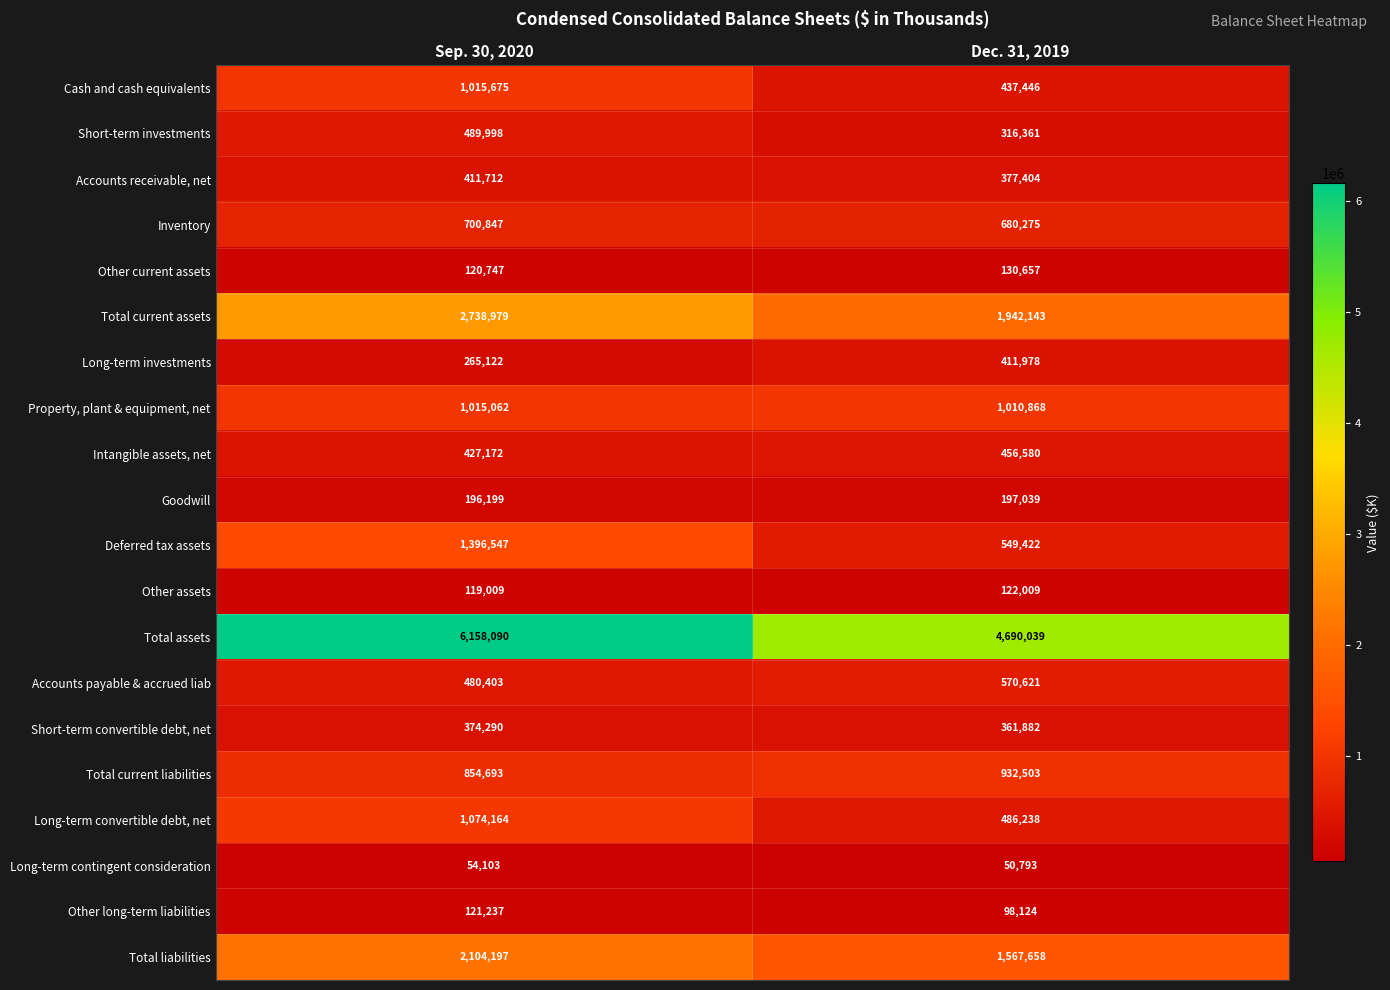

List the series in order of their peak value, highest first.

Total assets, Total current assets, Total liabilities, Deferred tax assets, Long-term convertible debt, net, Cash and cash equivalents, Property, plant & equipment, net, Total current liabilities, Inventory, Accounts payable & accrued liab, Short-term investments, Intangible assets, net, Long-term investments, Accounts receivable, net, Short-term convertible debt, net, Goodwill, Other current assets, Other assets, Other long-term liabilities, Long-term contingent consideration